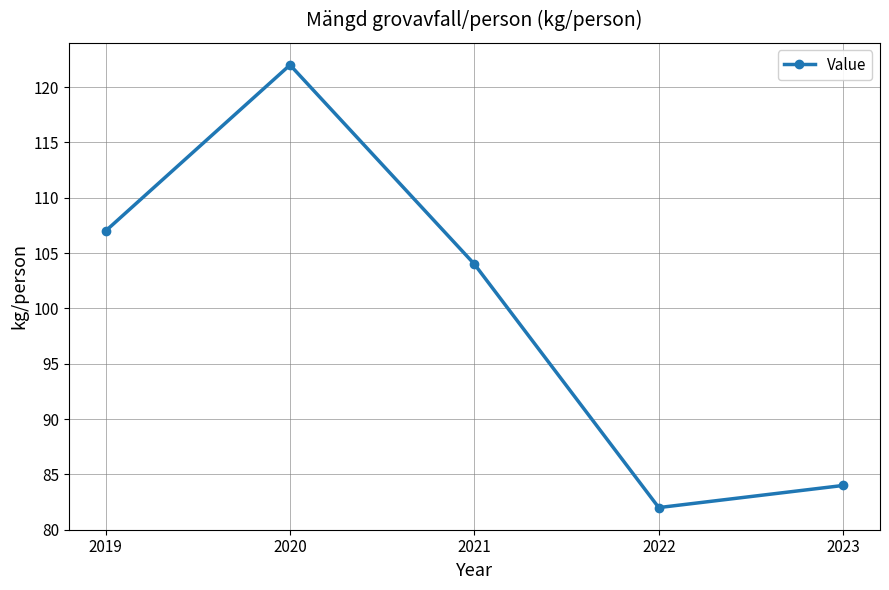

The chart shows a value of 58 at 2020. True or false?

False